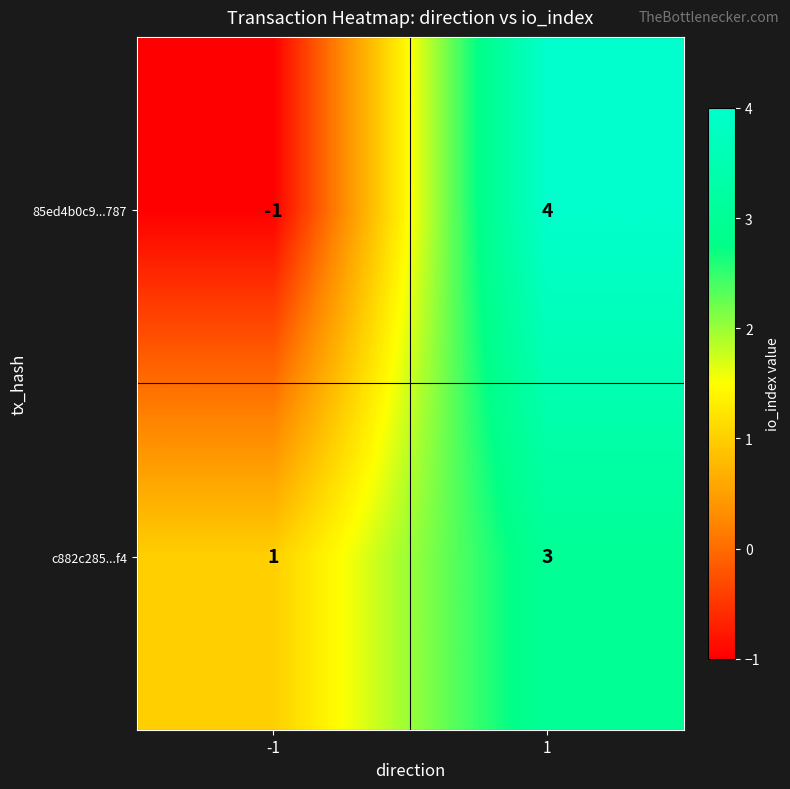

At how many categories does at least one series exceed 0?

2